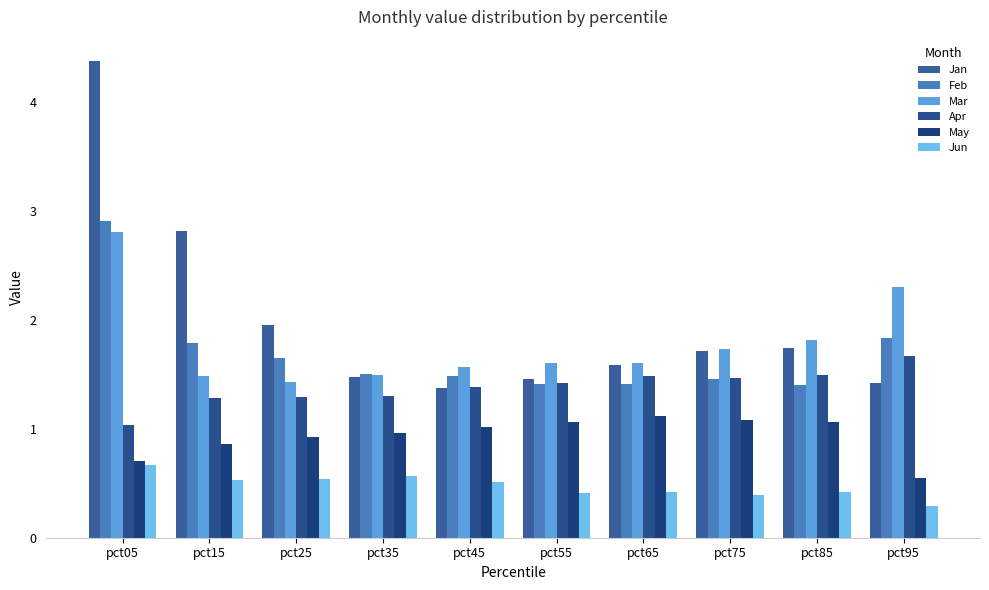

What is the greatest value displayed?

4.4